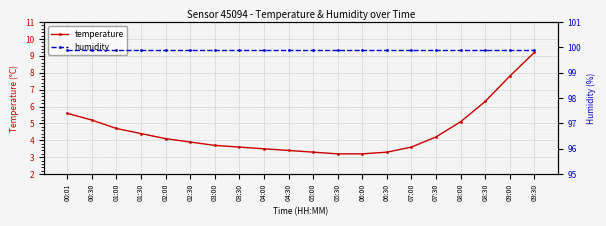

Between 04:30 and 00:30, which is larger?

00:30